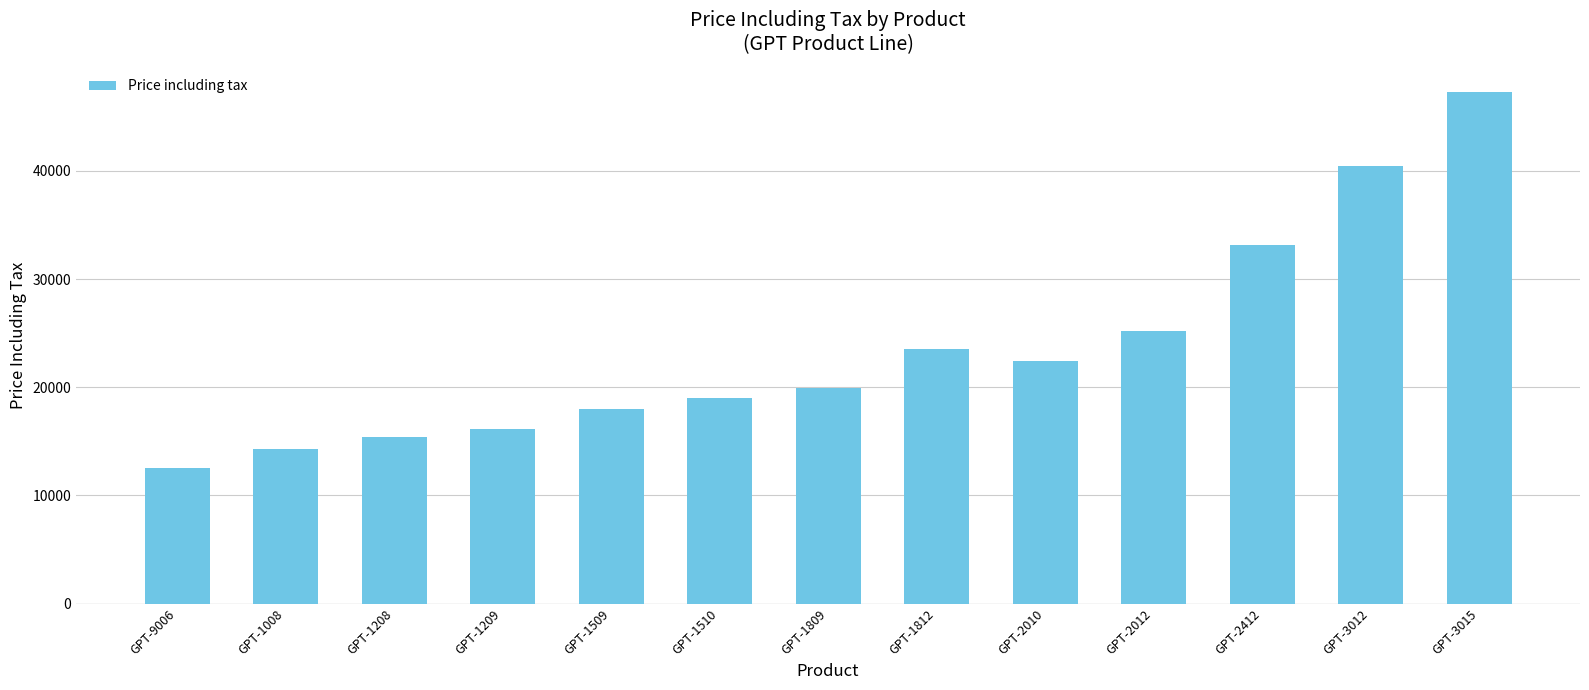

Count the number of data series in this chart.

1